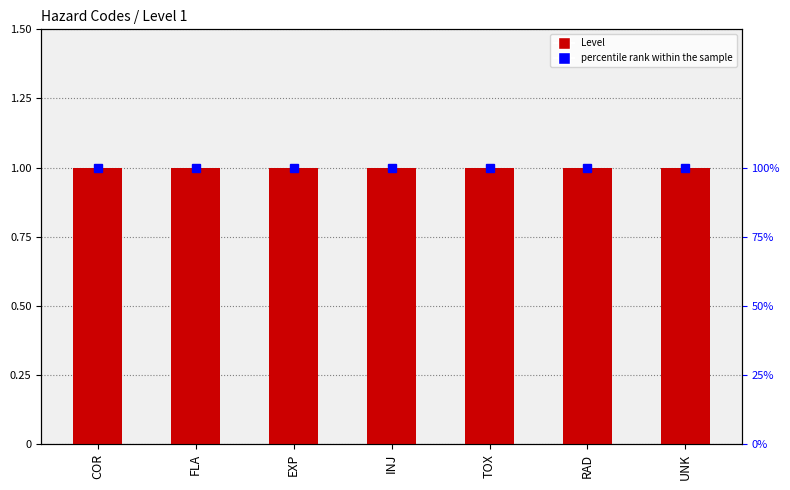

What is the label of the 6th bar from the right?

FLA